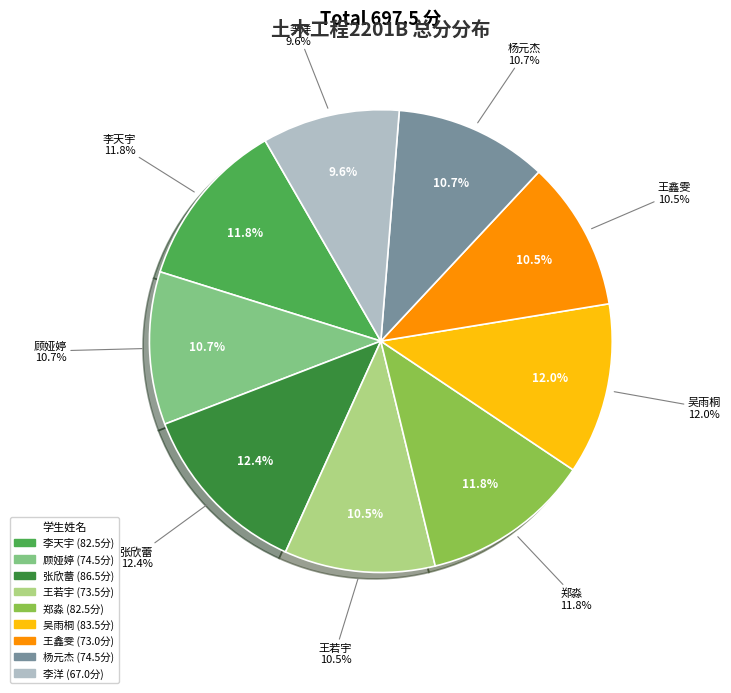

To the nearest percent, what portion does 吴雨桐 represent?

12%